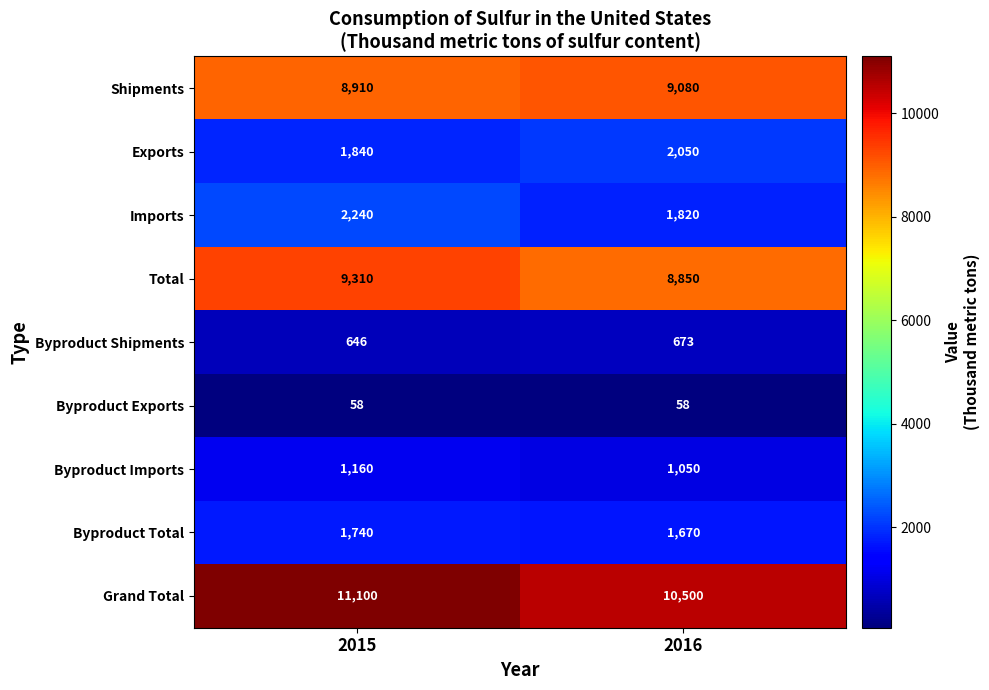

Which series has the largest range (max minus min)?

Grand Total